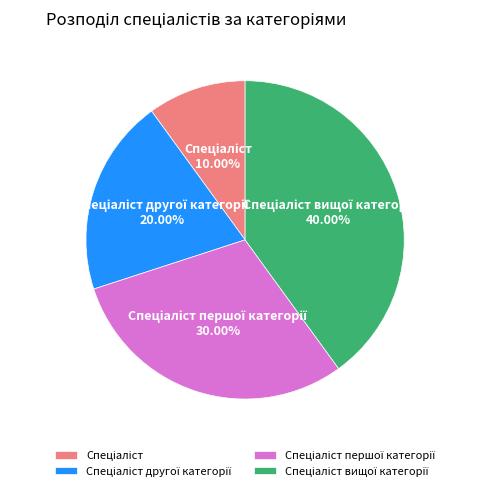

Does any single category account for the majority?

No